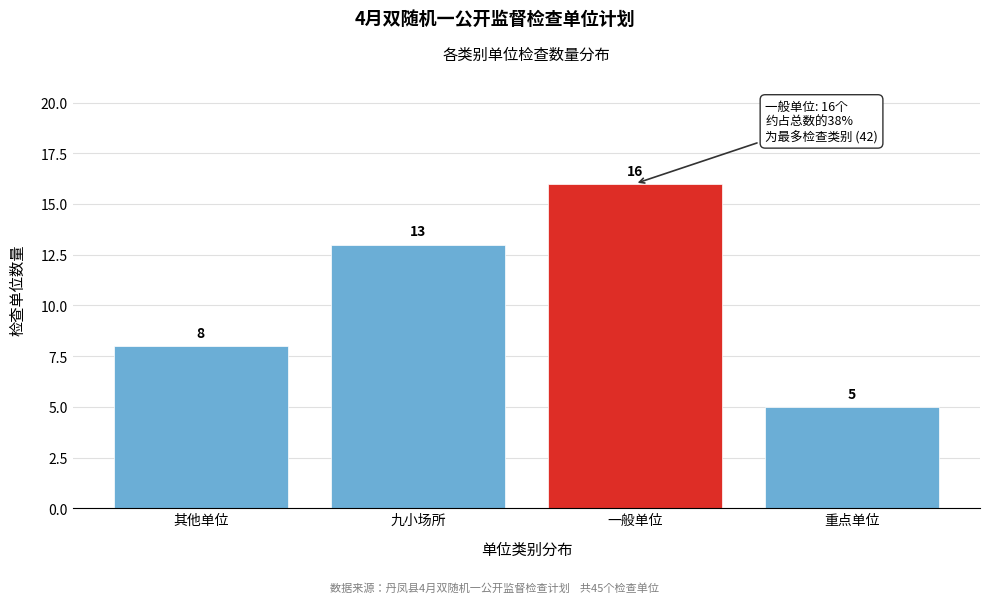

Reading left to right, list all the values displayed in this chart.

其他单位=8	九小场所=13	一般单位=16	重点单位=5